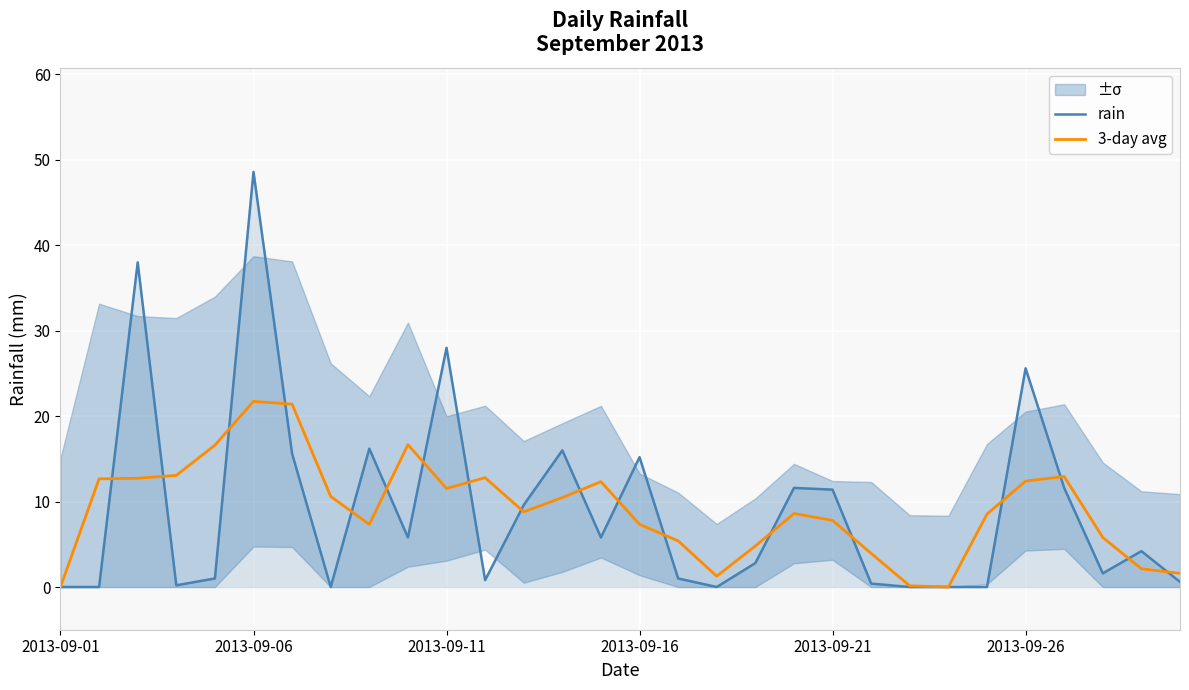

In rain, how many points are higher than both neighbors (excluding endpoints)?

9